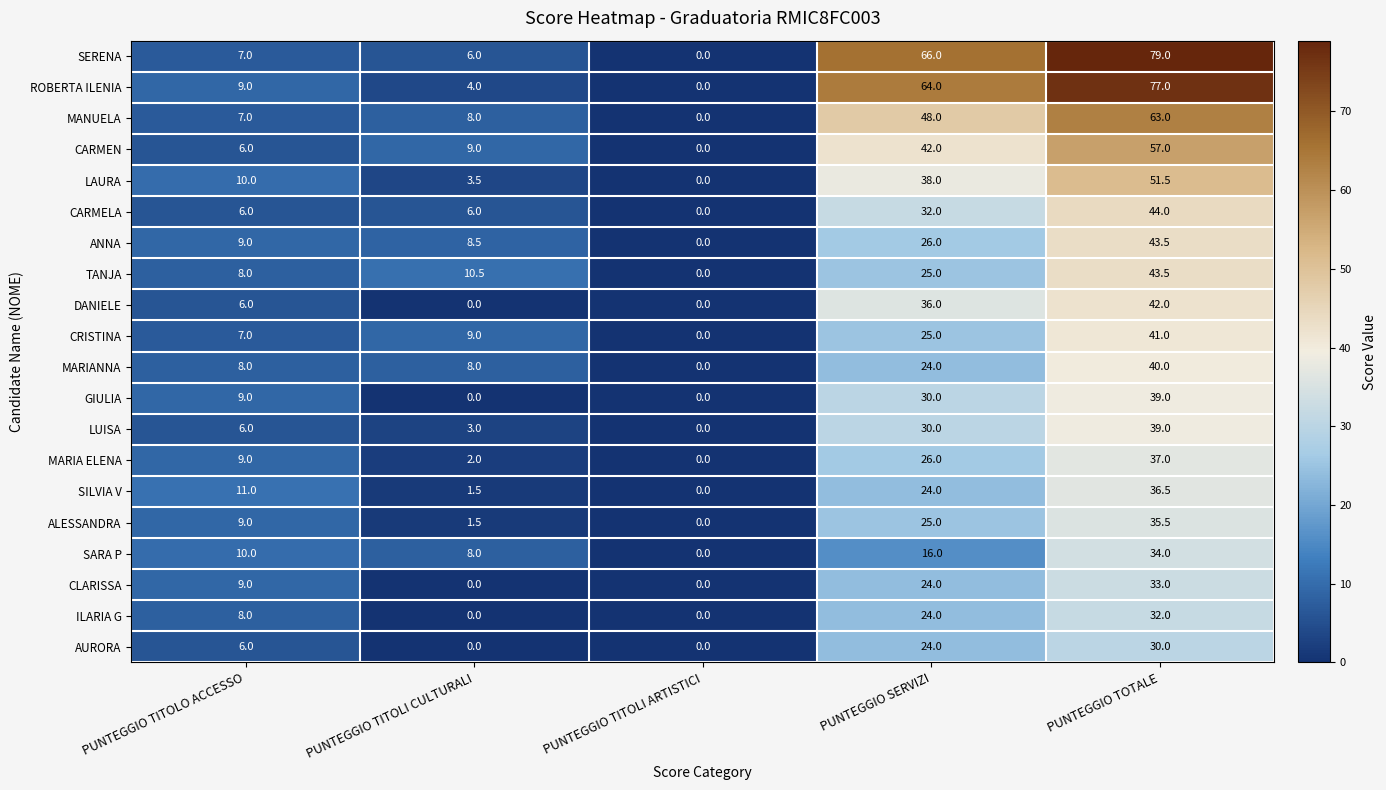

How many data points does each series have?

5